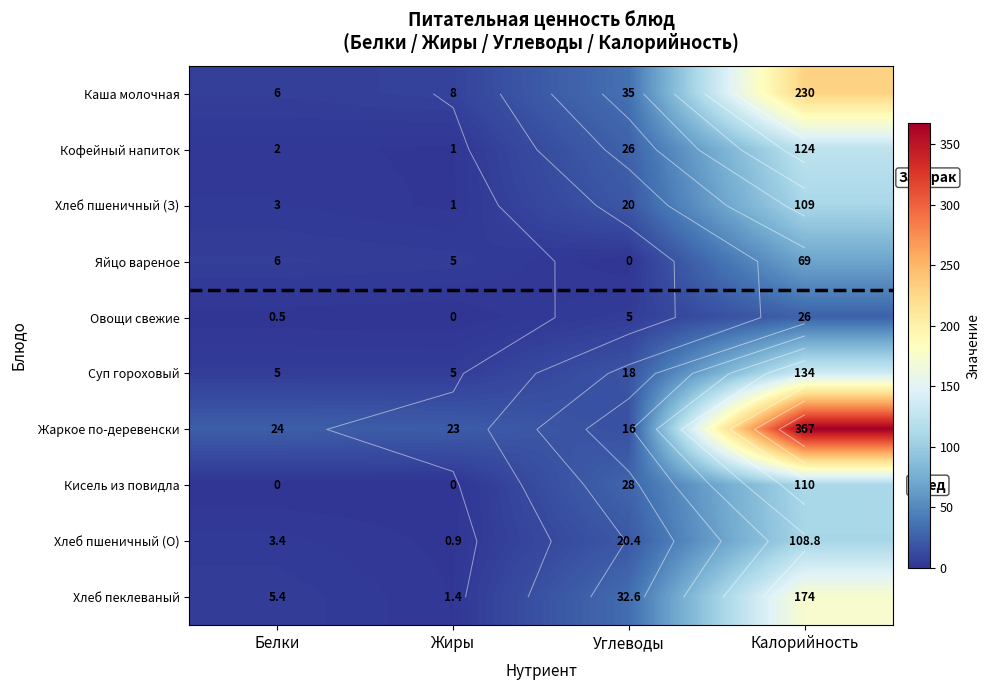

The value of Каша молочная at Углеводы is 60.5. True or false?

False